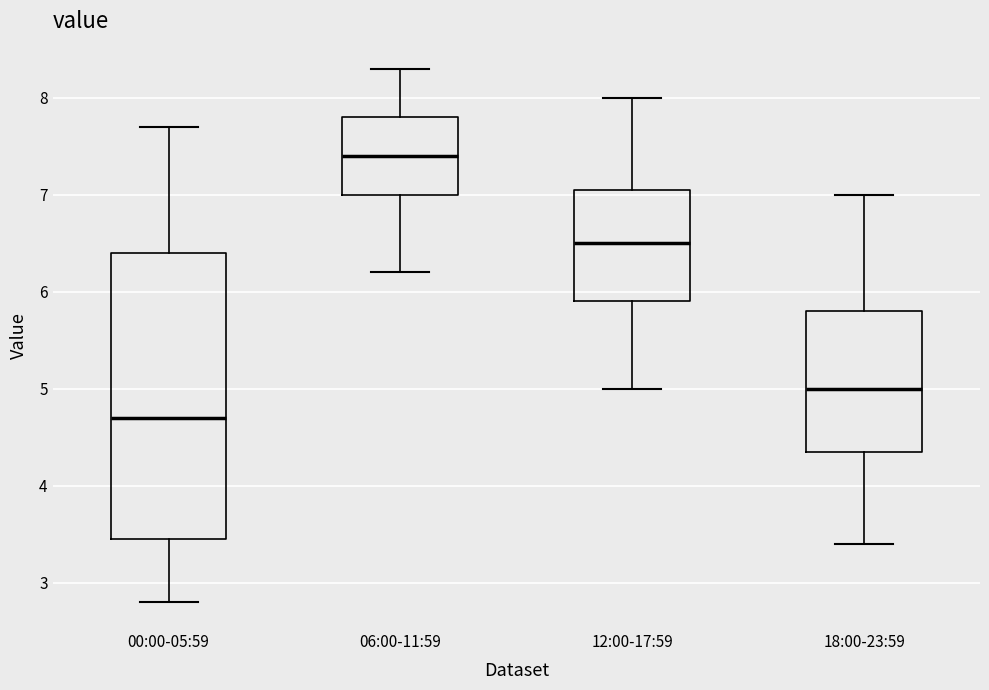

Comparing the boxes themselves (not the whiskers), which one is the tallest?

00:00-05:59